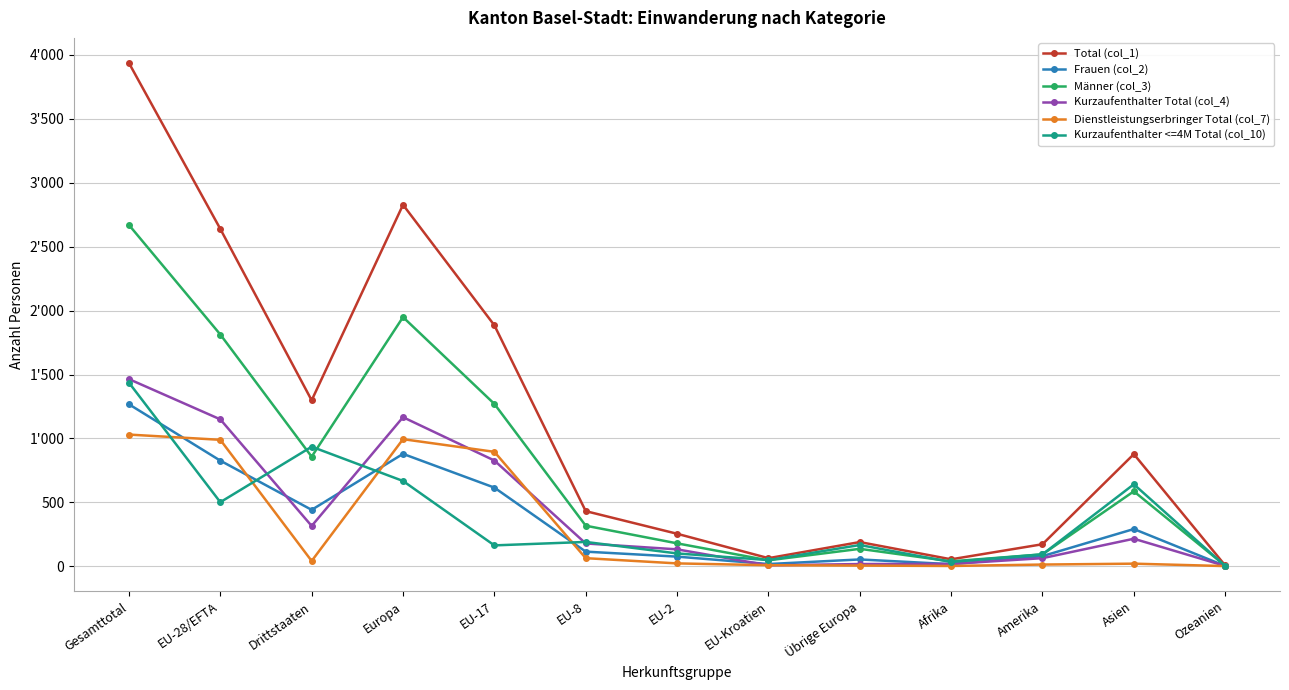

Rank the series by their maximum value, from highest to lowest.

Total (col_1), Männer (col_3), Kurzaufenthalter Total (col_4), Kurzaufenthalter <=4M Total (col_10), Frauen (col_2), Dienstleistungserbringer Total (col_7)